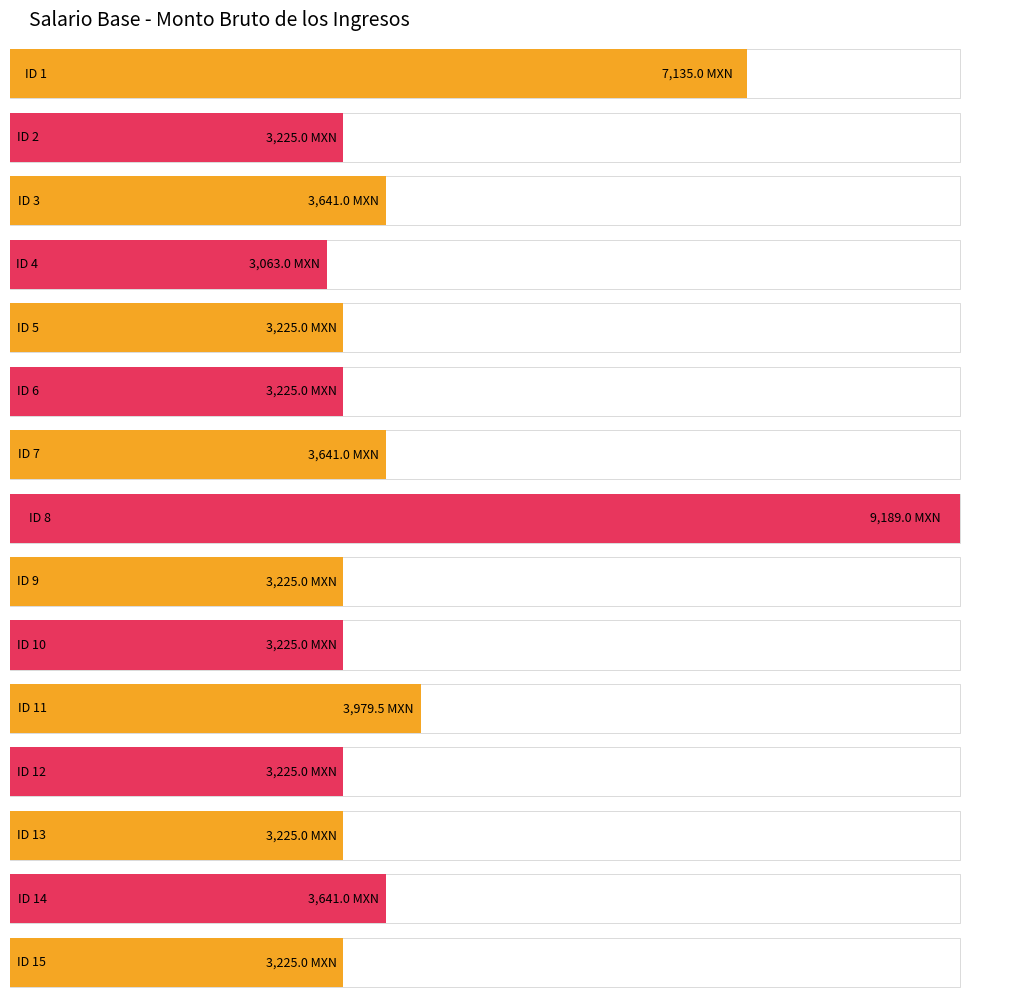

Where does the data first go above 3225?

1